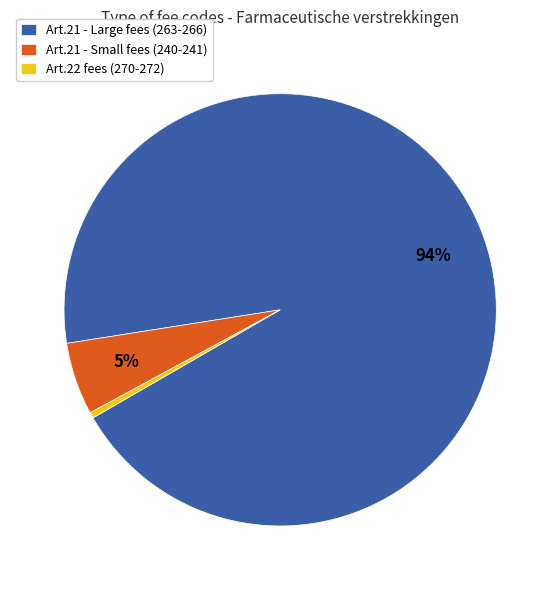

True or false: Art.22 fees (270-272) accounts for 0% of the total.

True